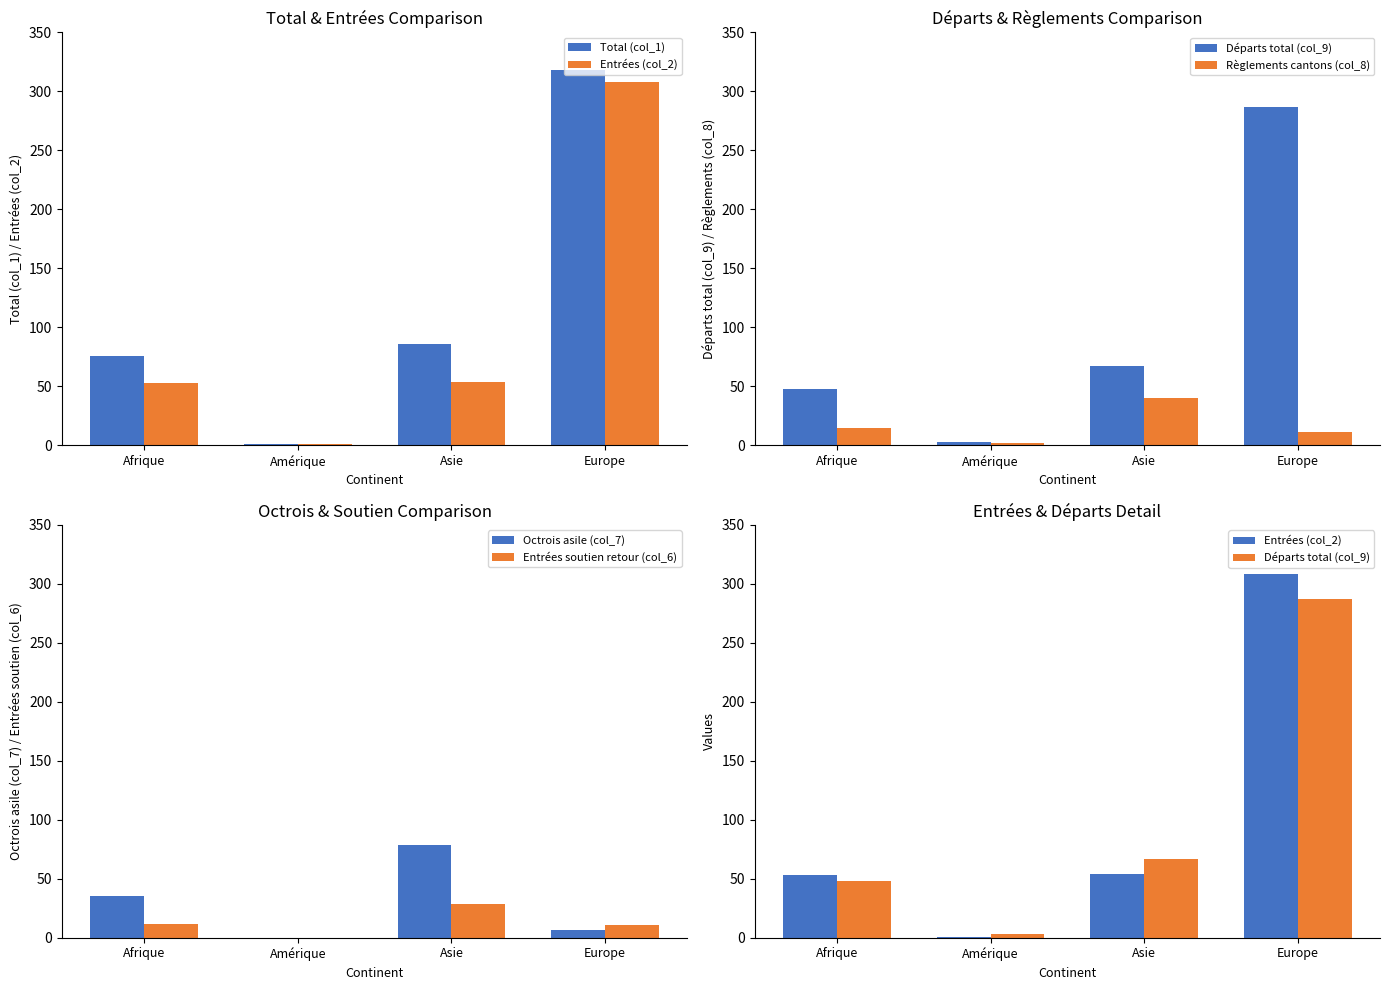

The value of Entrées (col_2) at Europe is 488. True or false?

False